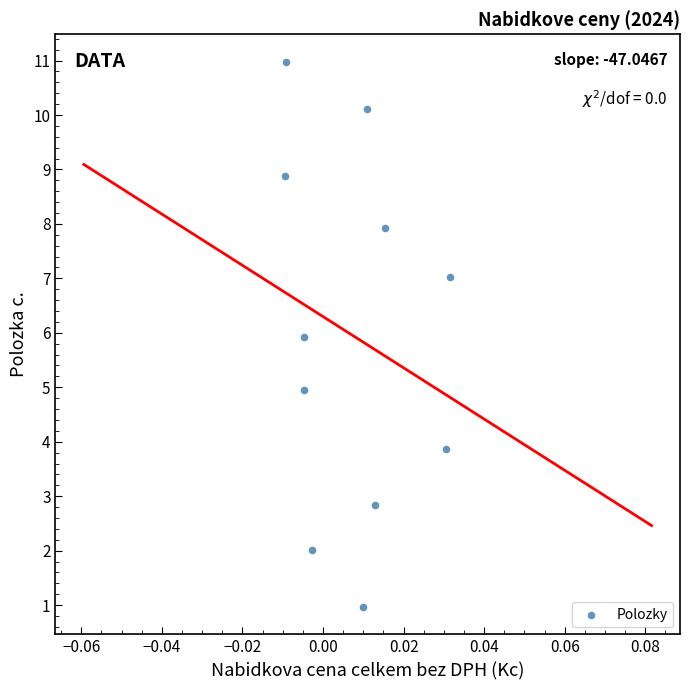

What is the average Y value?

6.0